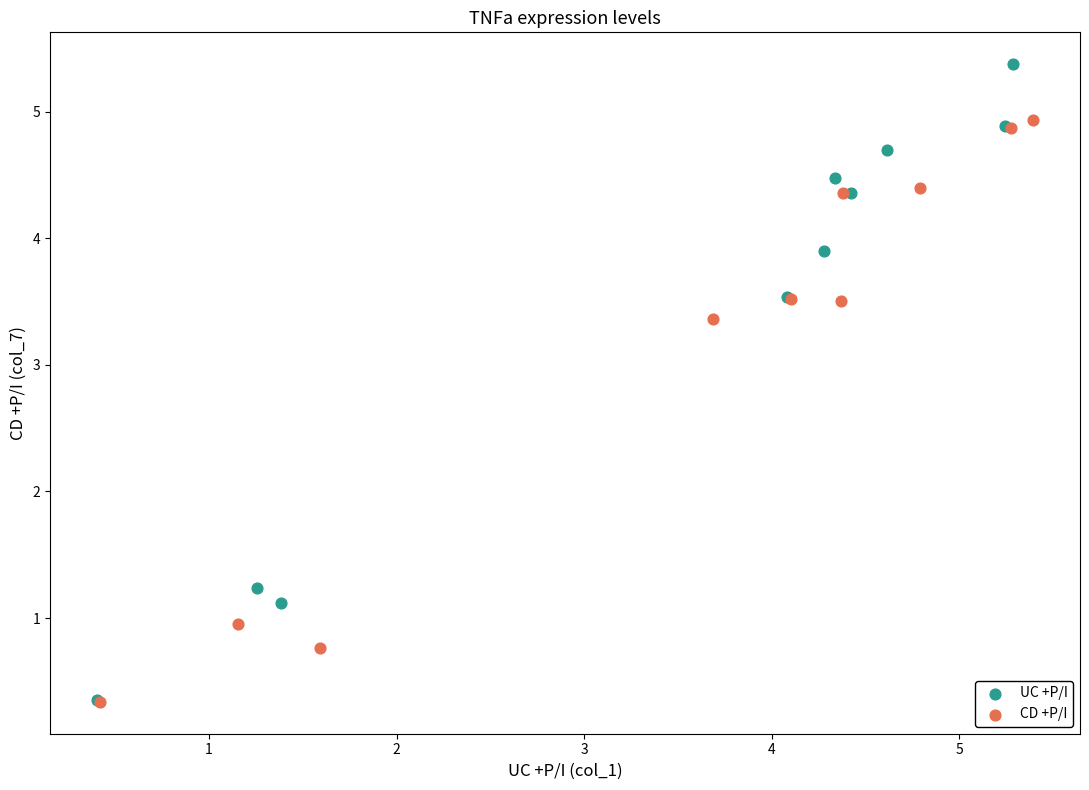

Which series reaches the maximum Y coordinate?

UC +P/I